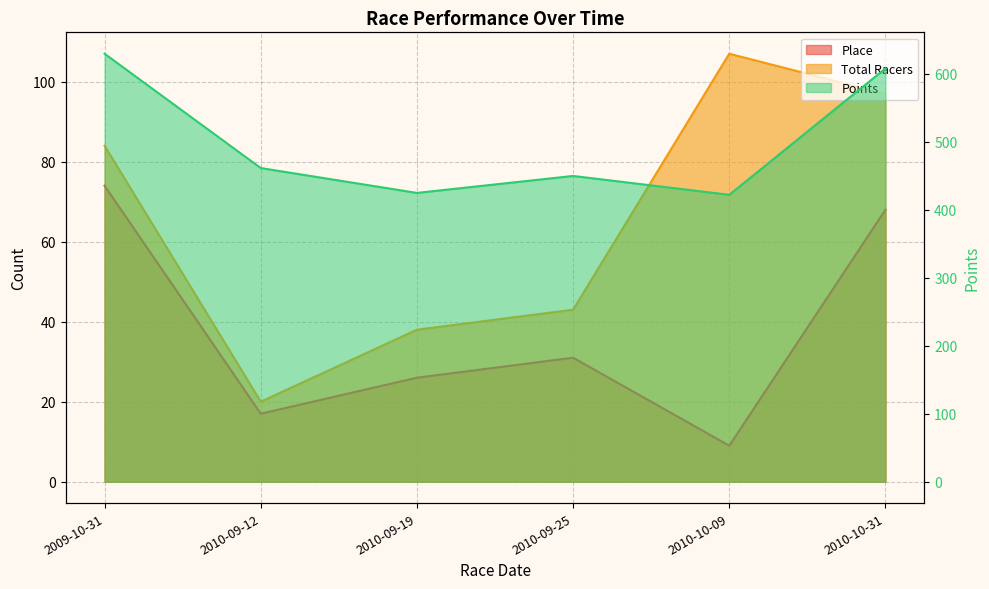

What is the label of the 6th point from the left?

2010-10-31